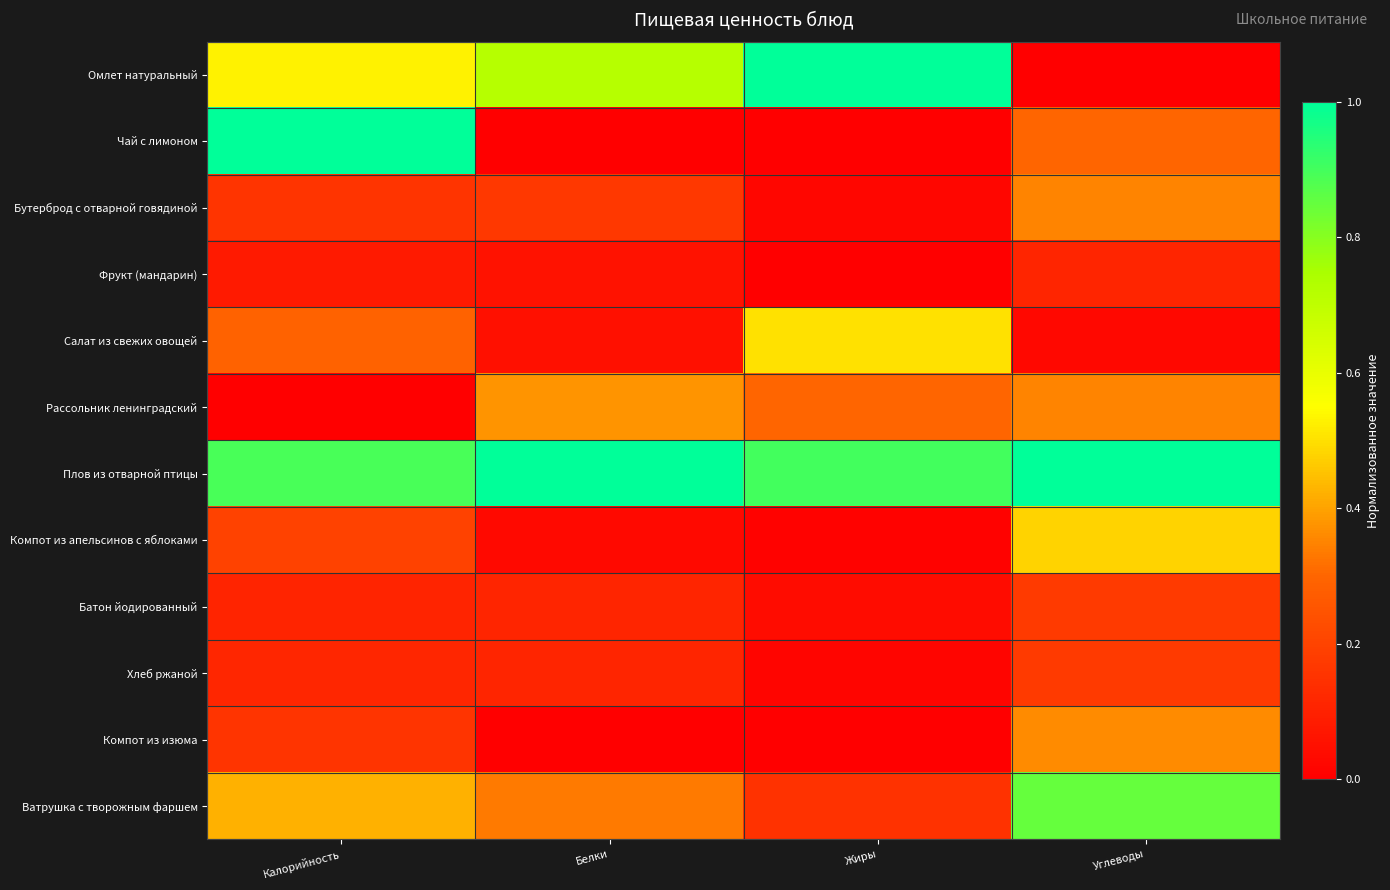

At how many categories does at least one series exceed 0?

4